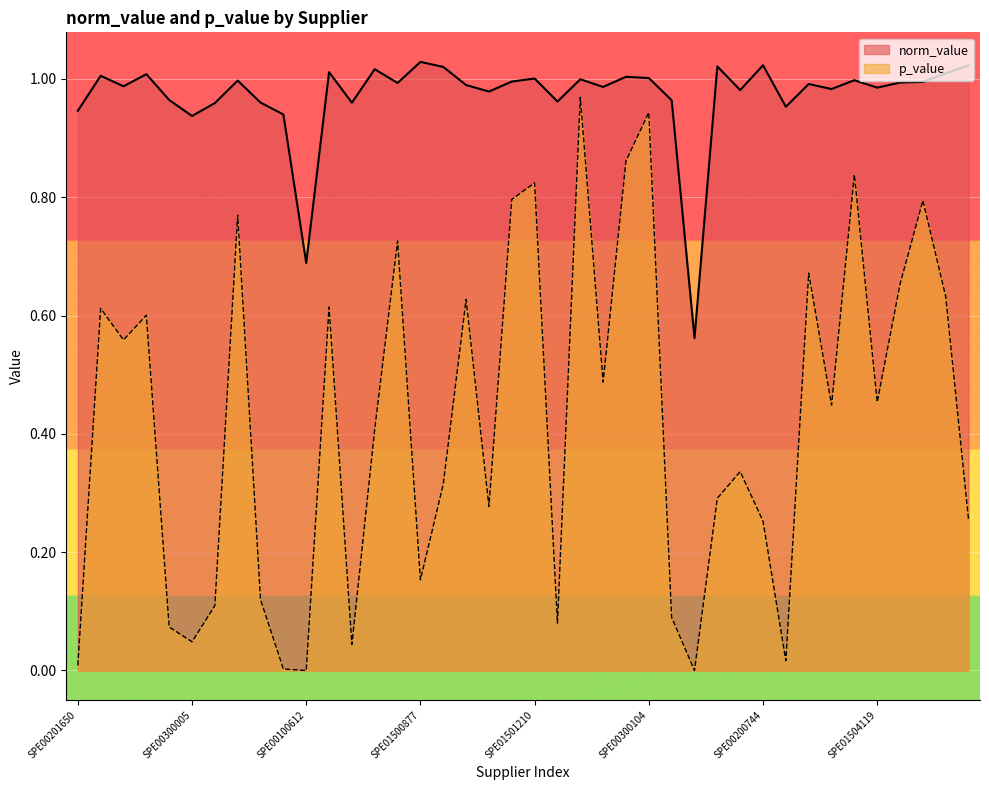

Where is the first local maximum for norm_value?

SPE00300133